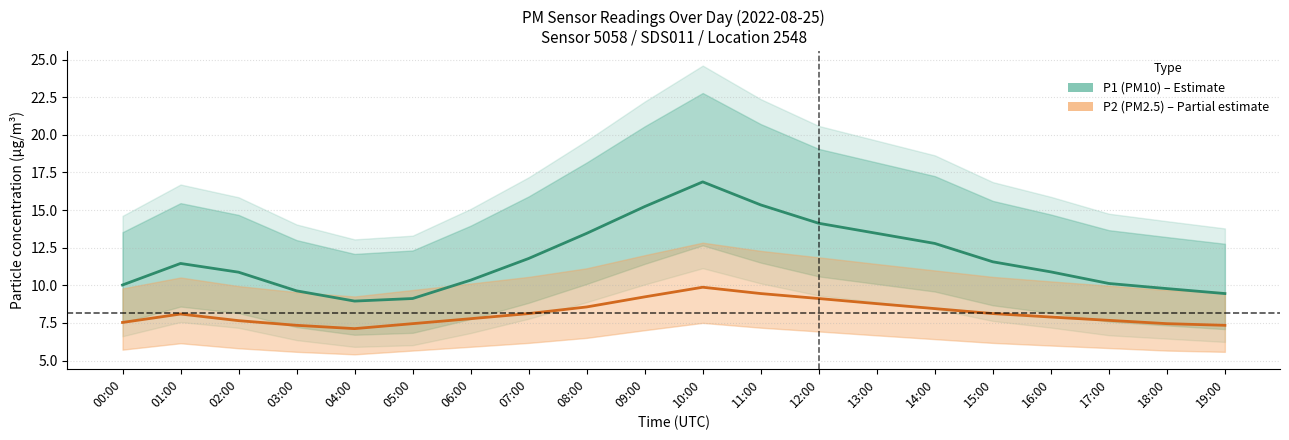

How many lines are shown in the chart?

2